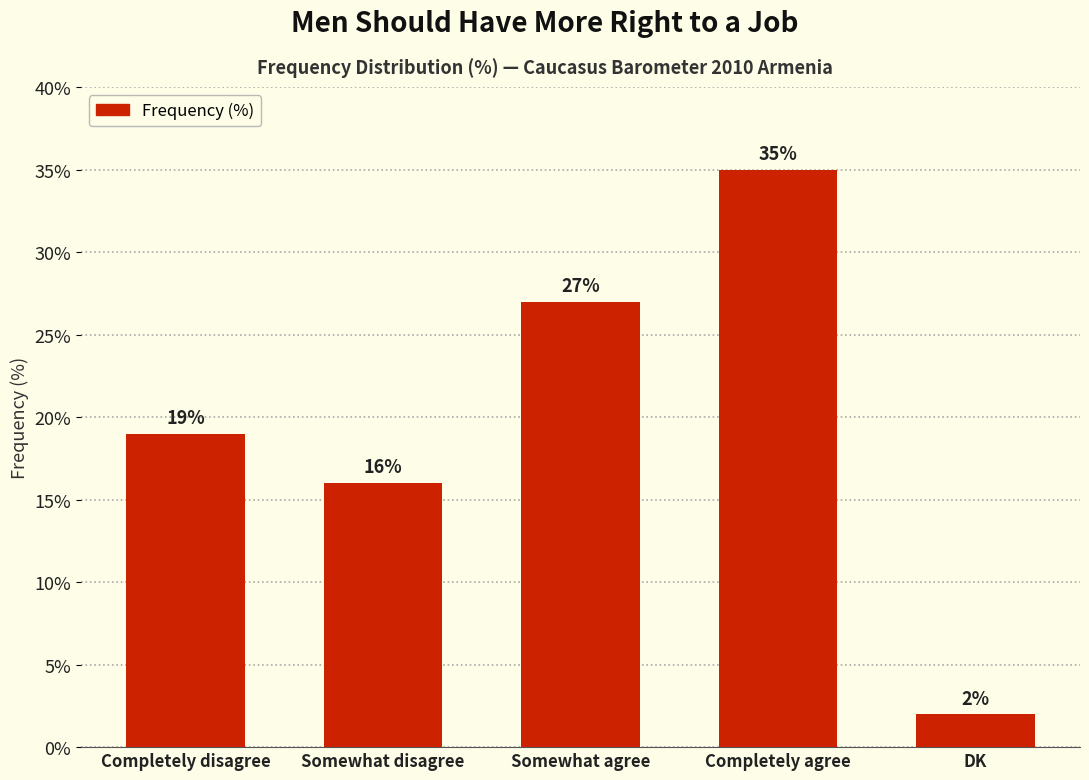

What is the sum of all values?

99